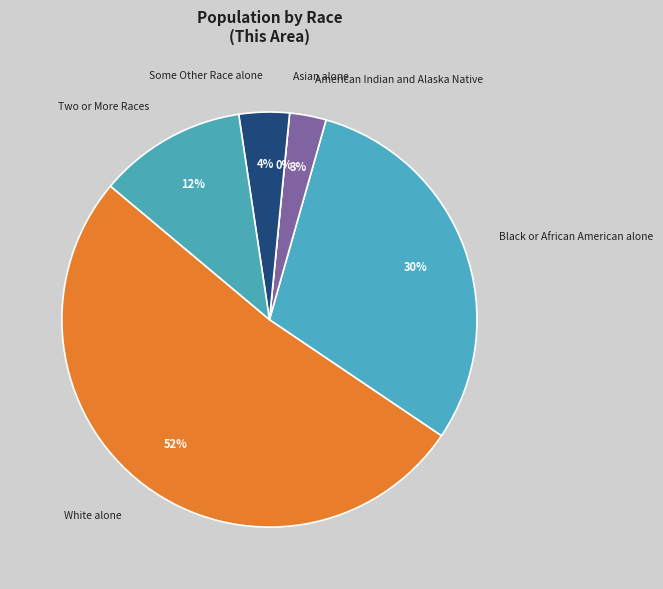

What percentage do American Indian and Alaska Native and Asian alone together represent?

2.9%